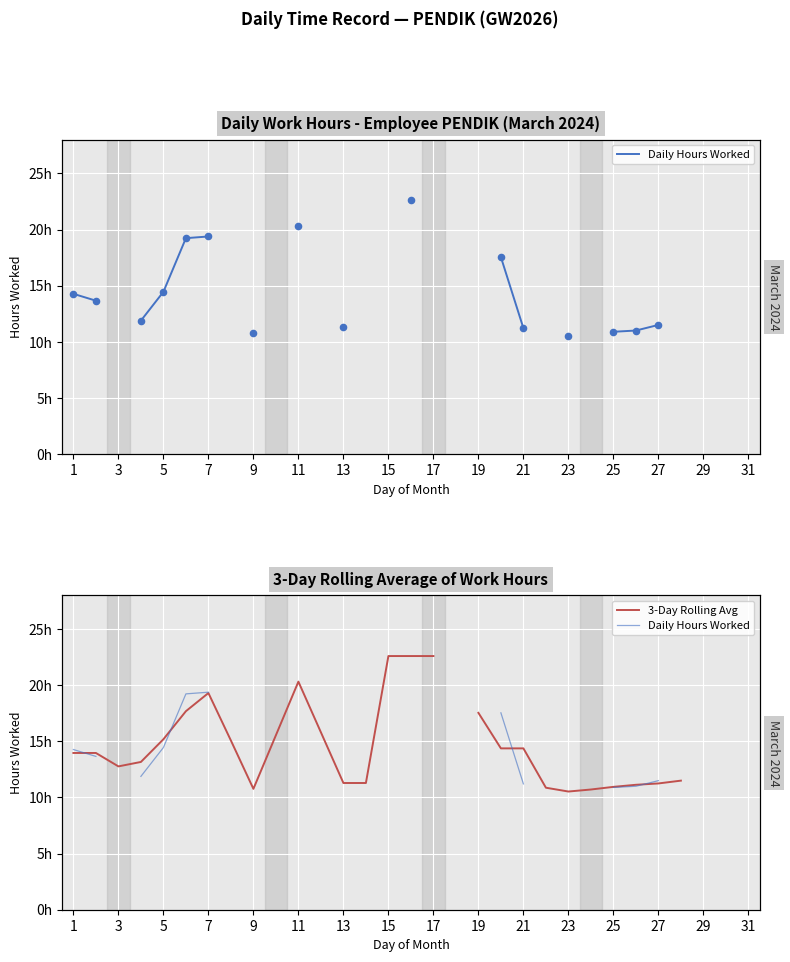

What are all the series names shown in the legend?

Daily Hours Worked, 3-Day Rolling Avg